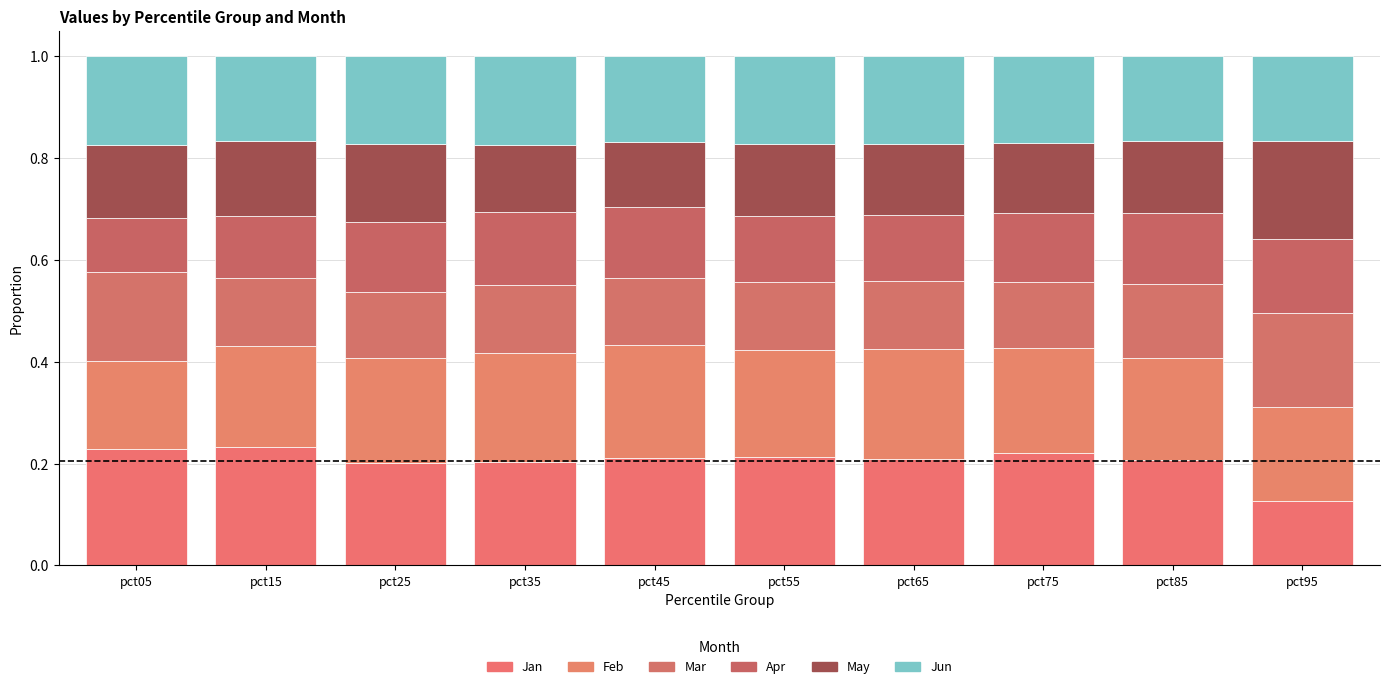

Does the chart contain stacked bars?

Yes